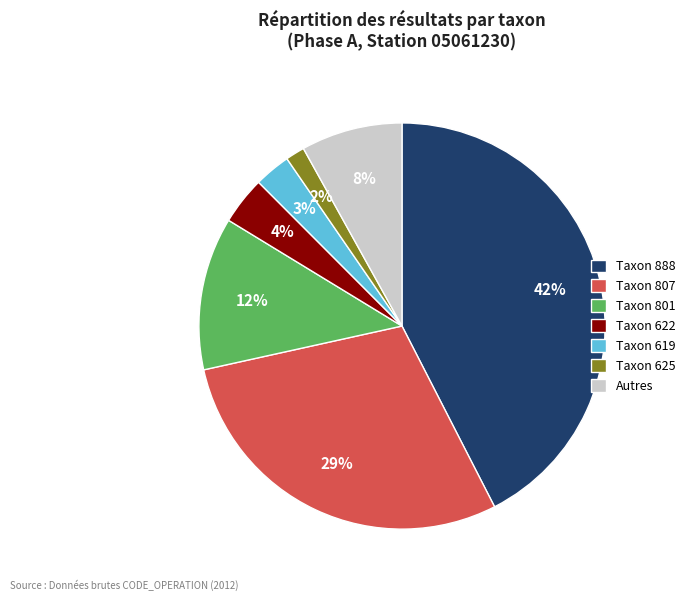

Which category has the biggest portion of the pie?

Taxon 888